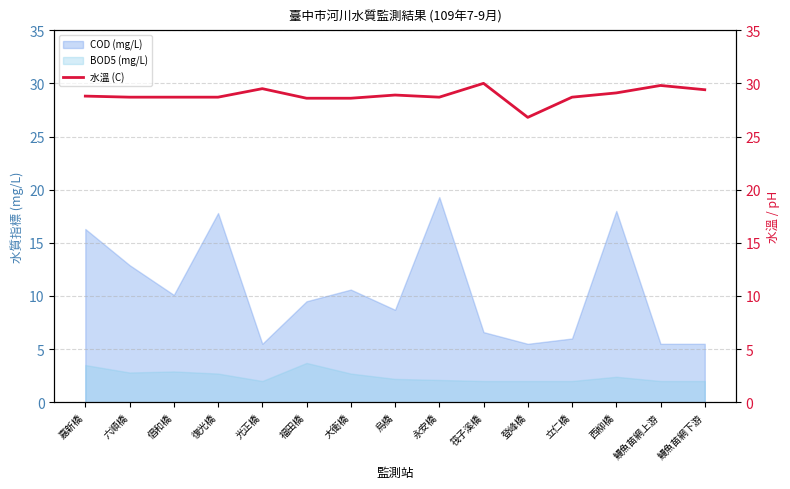

The COD (mg/L) series shows 17.1 at 大衛橋. True or false?

False